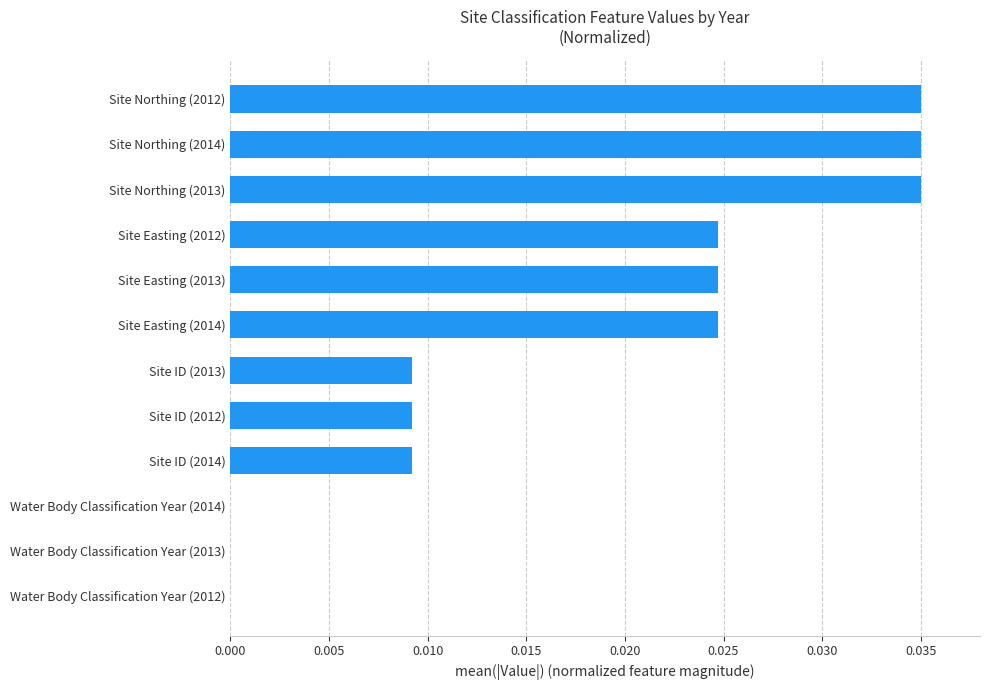

Are the bars horizontal?

Yes